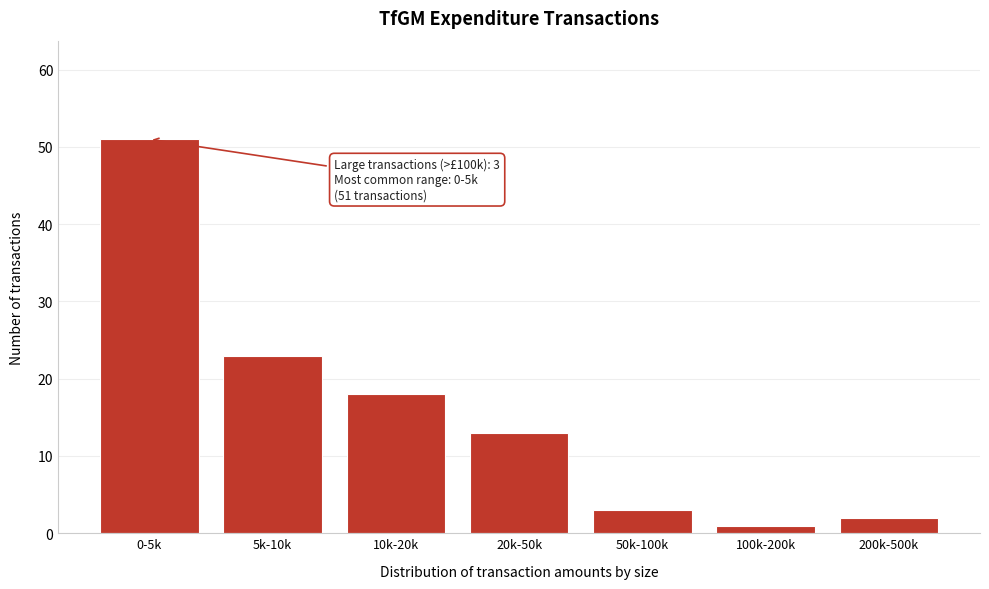

Reading left to right, what are all the values shown in this chart?

51	23	18	13	3	1	2